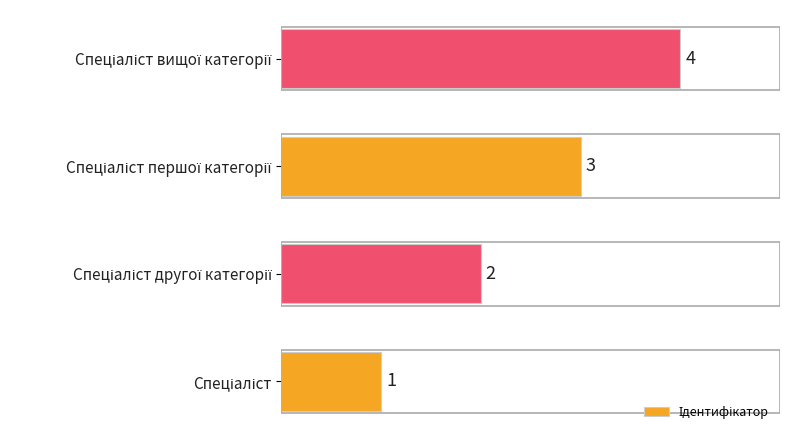

What is the difference between the maximum and minimum values?

3